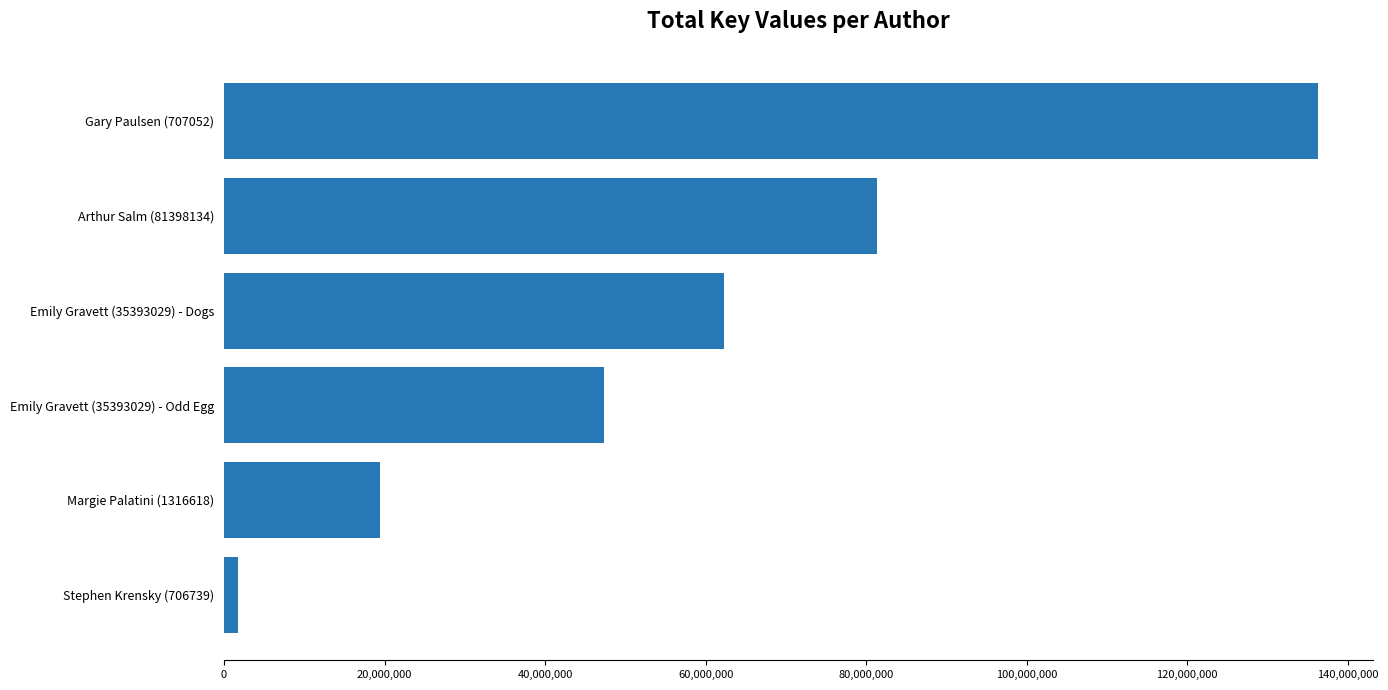

Rank the categories by value from lowest to highest.

Stephen Krensky (706739), Margie Palatini (1316618), Emily Gravett (35393029) - Odd Egg, Emily Gravett (35393029) - Dogs, Arthur Salm (81398134), Gary Paulsen (707052)